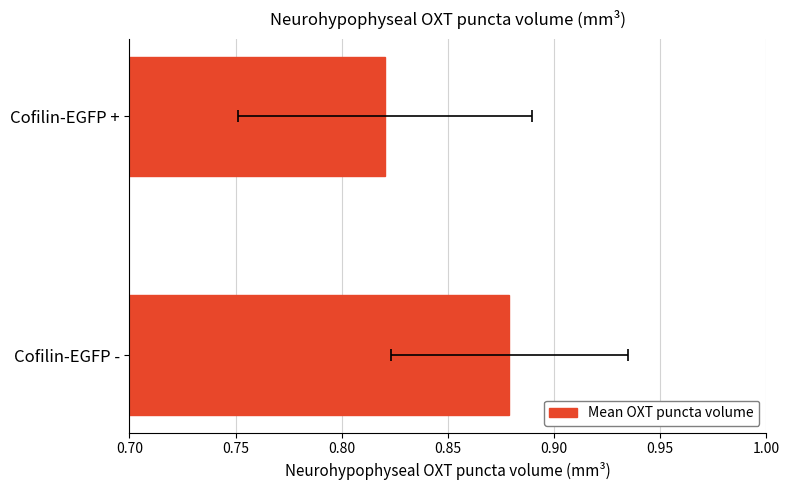

The chart shows a value of 1.2 at Cofilin-EGFP +. True or false?

False